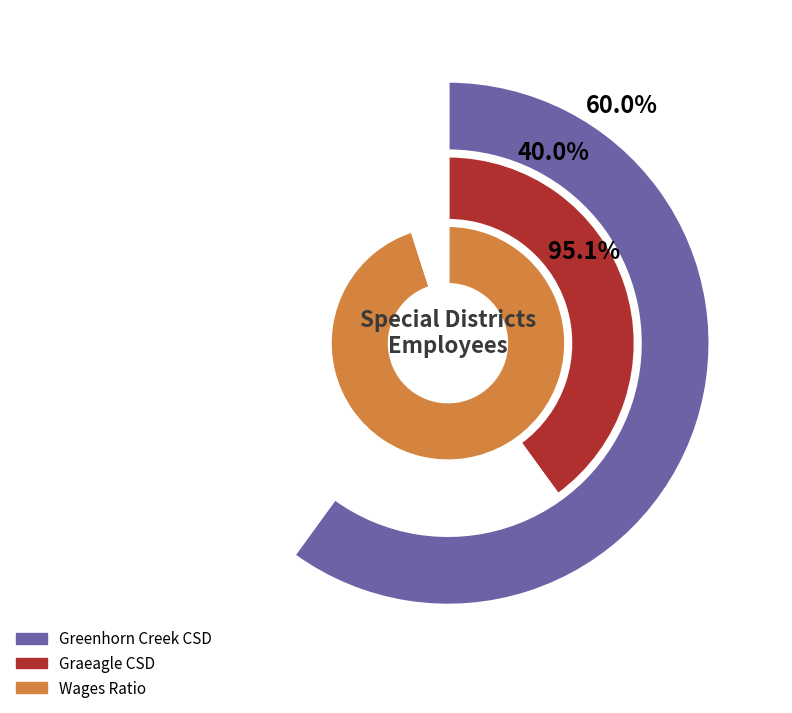

To the nearest percent, what portion does Graeagle Community Services District represent?

40%